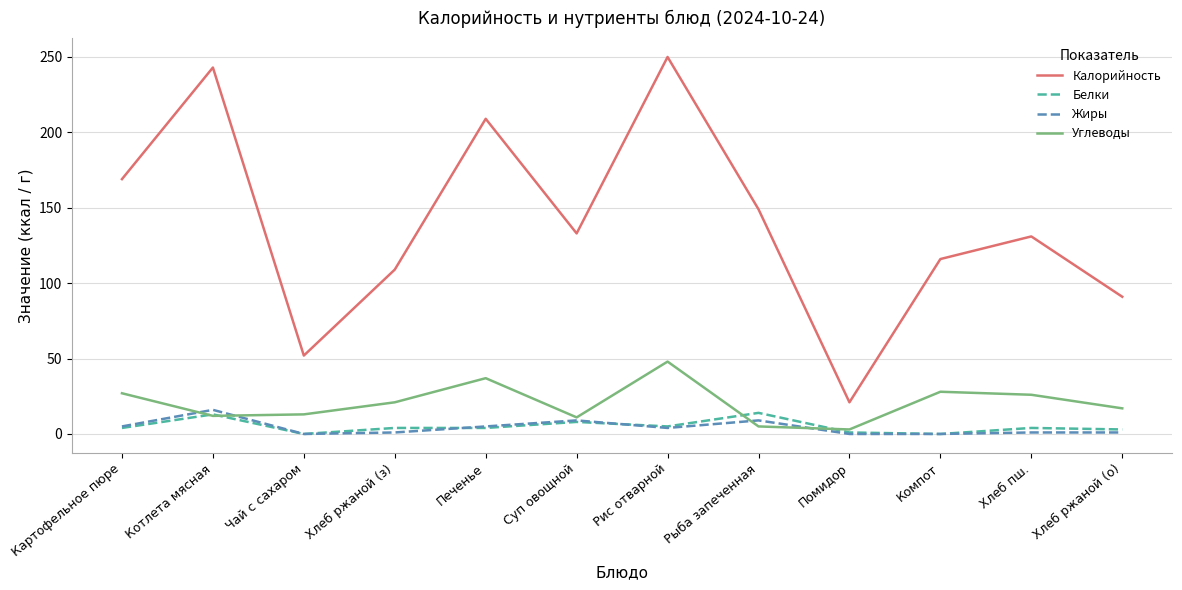

Which label corresponds to the largest value in the chart?

Рис отварной